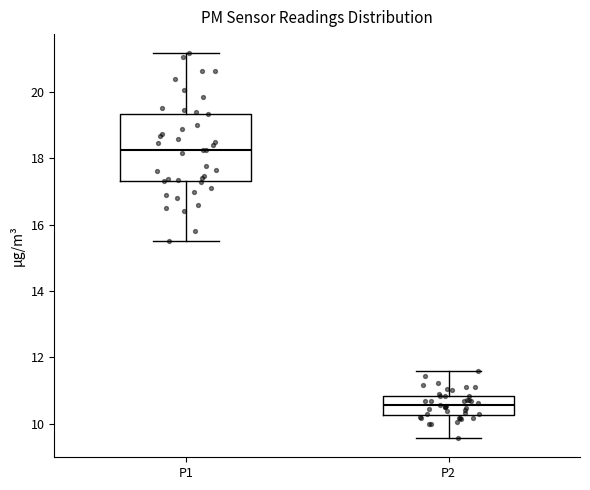

Which box's median line is the highest?

P1